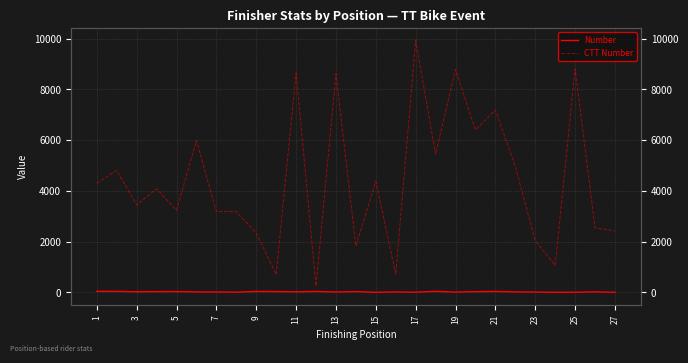

What is the greatest value displayed?

9922